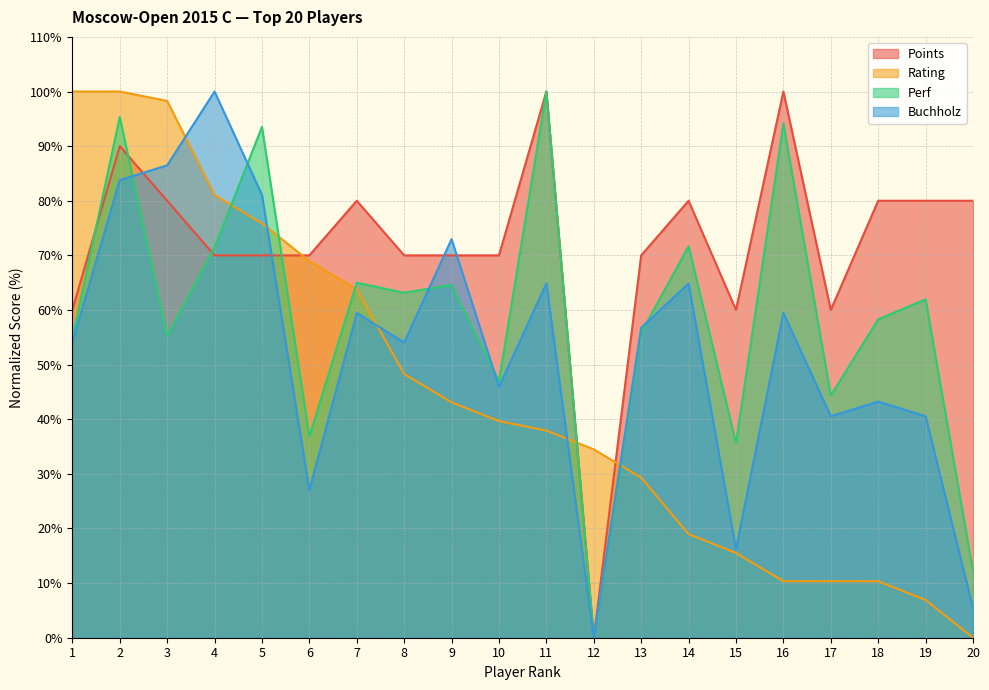

Where do Points and Rating first cross each other?

5 and 6